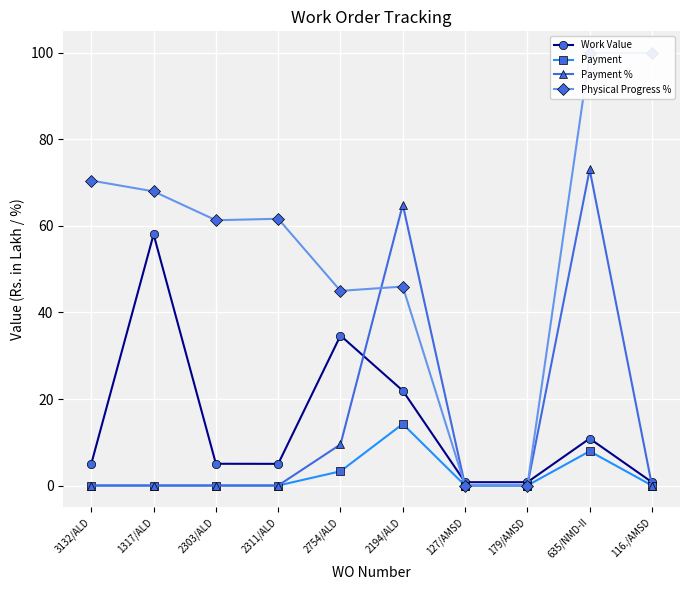

Where is the first local minimum for Physical Progress %?

2303/ALD